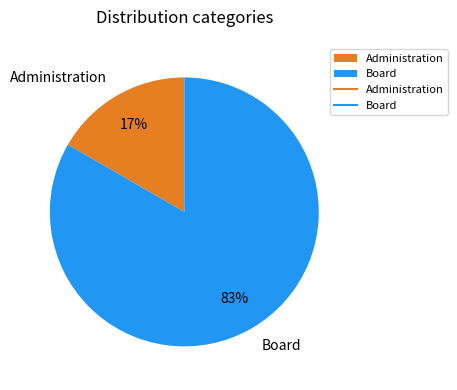

Is it true that Administration is 17% of the pie?

True